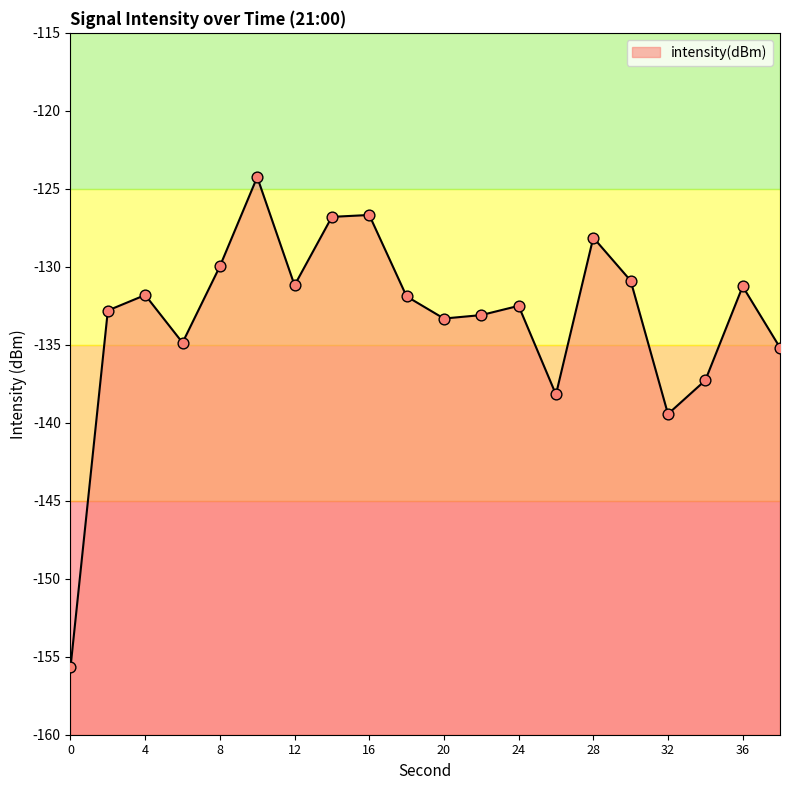

Which has a higher value, 38 or 2?

2